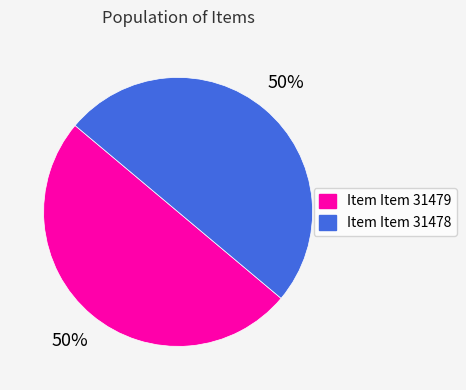

The Item Item 31479 slice represents 50% of the pie. True or false?

True